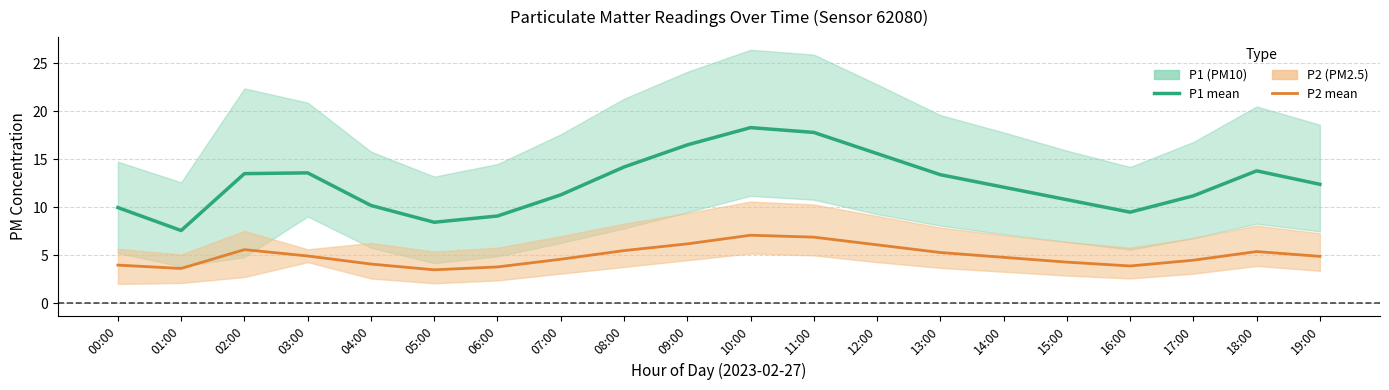

Reading right to left, transcribe all the data shown in this chart.

P1 (PM10) mean: 19:00=12.4	18:00=13.8	17:00=11.2	16:00=9.5	15:00=10.8	14:00=12.1	13:00=13.4	12:00=15.6	11:00=17.8	10:00=18.3	09:00=16.5	08:00=14.2	07:00=11.3	06:00=9.1	05:00=8.4	04:00=10.2	03:00=13.6	02:00=13.5	01:00=7.6	00:00=10.0
P2 (PM2.5) mean: 19:00=4.9	18:00=5.4	17:00=4.5	16:00=3.9	15:00=4.3	14:00=4.8	13:00=5.3	12:00=6.1	11:00=6.9	10:00=7.1	09:00=6.2	08:00=5.5	07:00=4.6	06:00=3.8	05:00=3.5	04:00=4.1	03:00=4.9	02:00=5.6	01:00=3.6	00:00=4.0